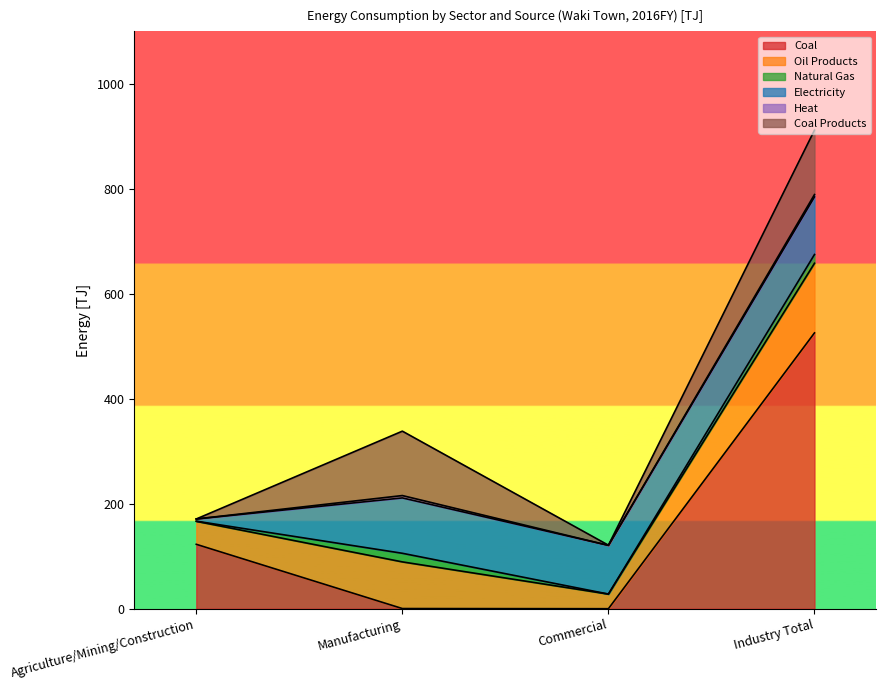

Which category has the highest value in the Coal series?

Industry Total